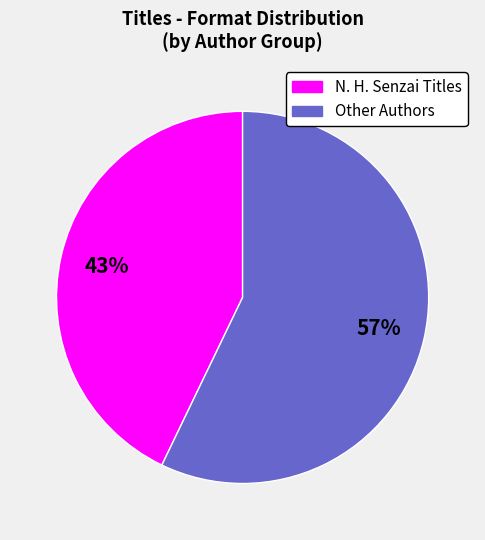

How many segments does this pie chart have?

2